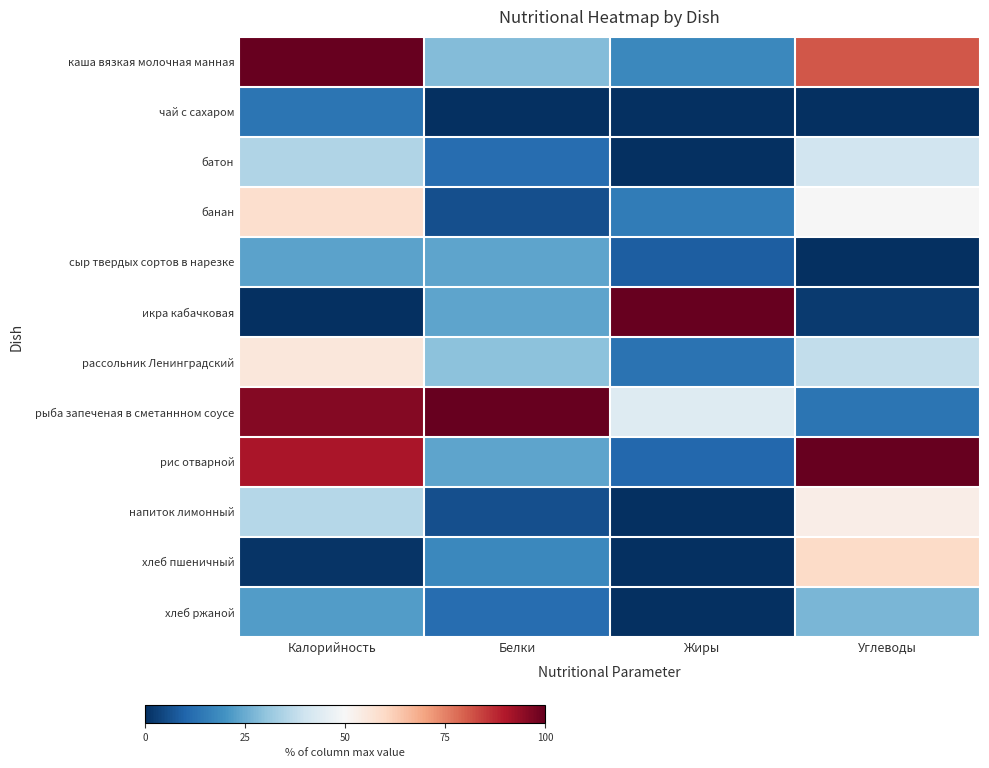

Between Белки and Углеводы, which series saw the biggest shift?

рыба запеченая в сметаннном соусе